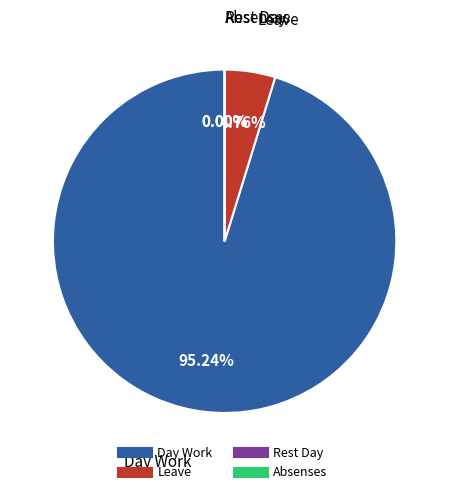

Is Absenses the majority of the pie?

No